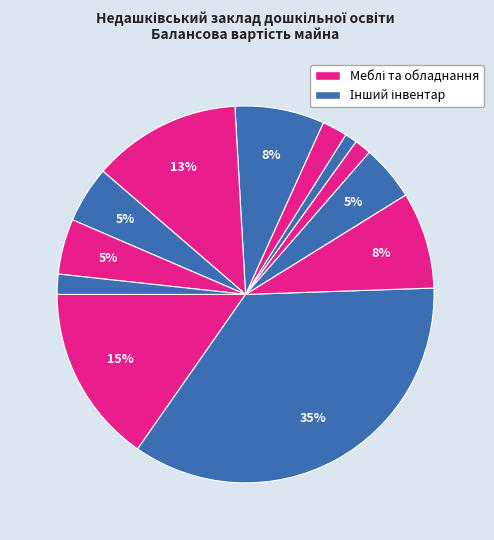

Count the number of slices in the pie.

12